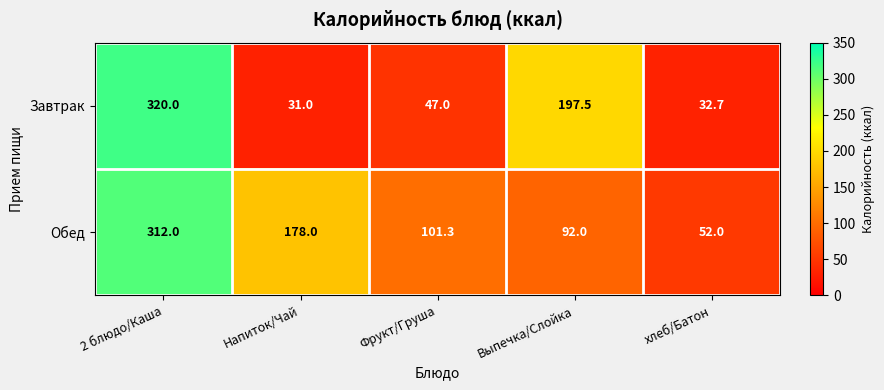

Reading left to right, what are all the values shown in this chart?

Завтрак: 2 блюдо/Каша=320.0	Напиток/Чай=31.0	Фрукт/Груша=47.0	Выпечка/Слойка=197.5	хлеб/Батон=32.7
Обед: 2 блюдо/Каша=312.0	Напиток/Чай=178.0	Фрукт/Груша=101.3	Выпечка/Слойка=92.0	хлеб/Батон=52.0